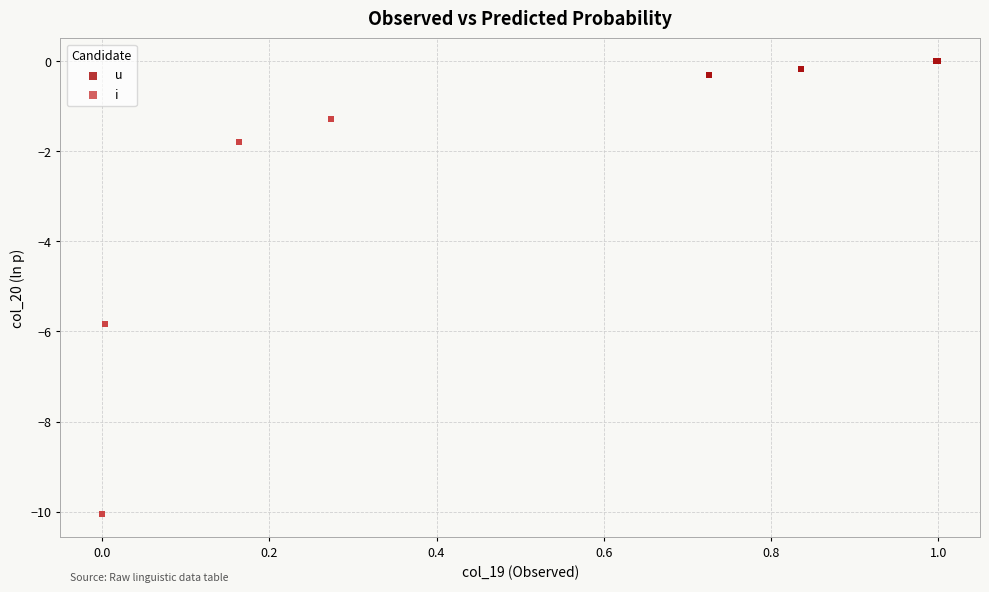

Which series reaches the minimum Y coordinate?

i